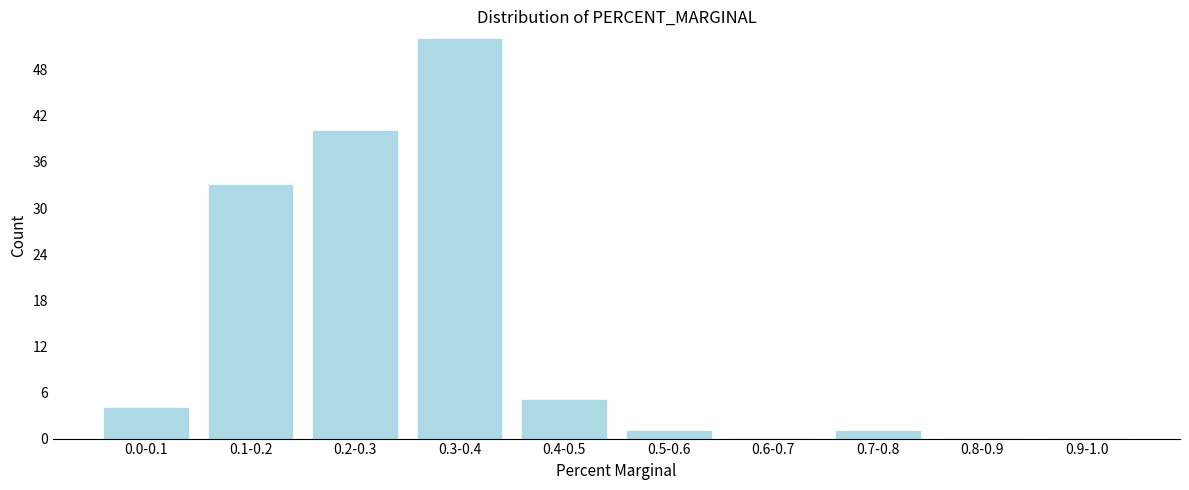

Reading left to right, extract all data points from this chart.

0.0-0.1=4	0.1-0.2=33	0.2-0.3=40	0.3-0.4=52	0.4-0.5=5	0.5-0.6=1	0.6-0.7=0	0.7-0.8=1	0.8-0.9=0	0.9-1.0=0